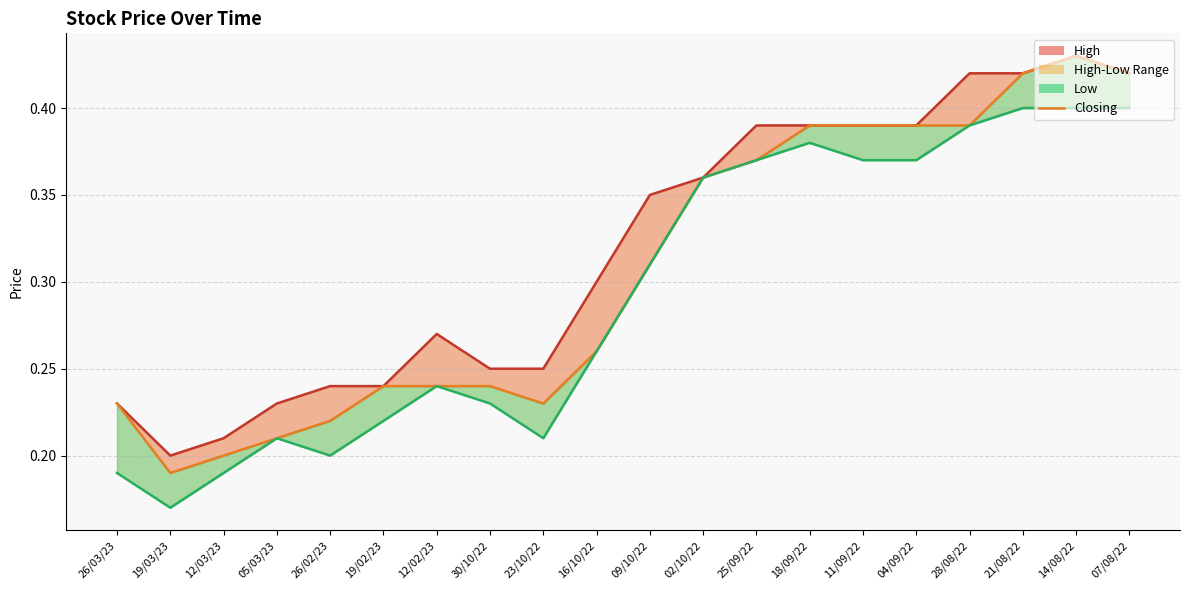

True or false: Low line and Closing intersect in this chart.

False